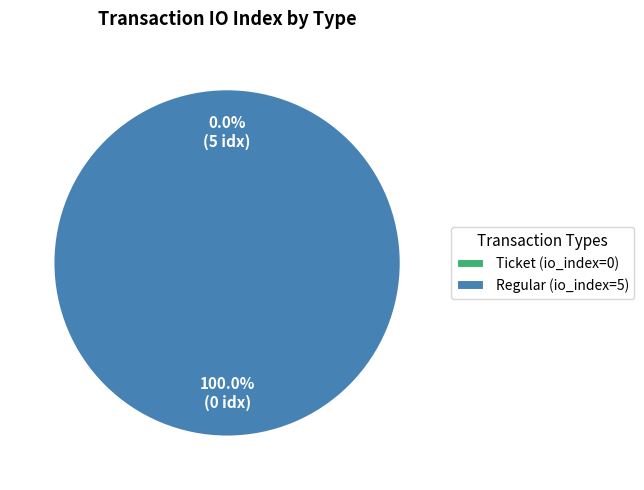

Is it true that Ticket (io_index=0) is 11% of the pie?

False